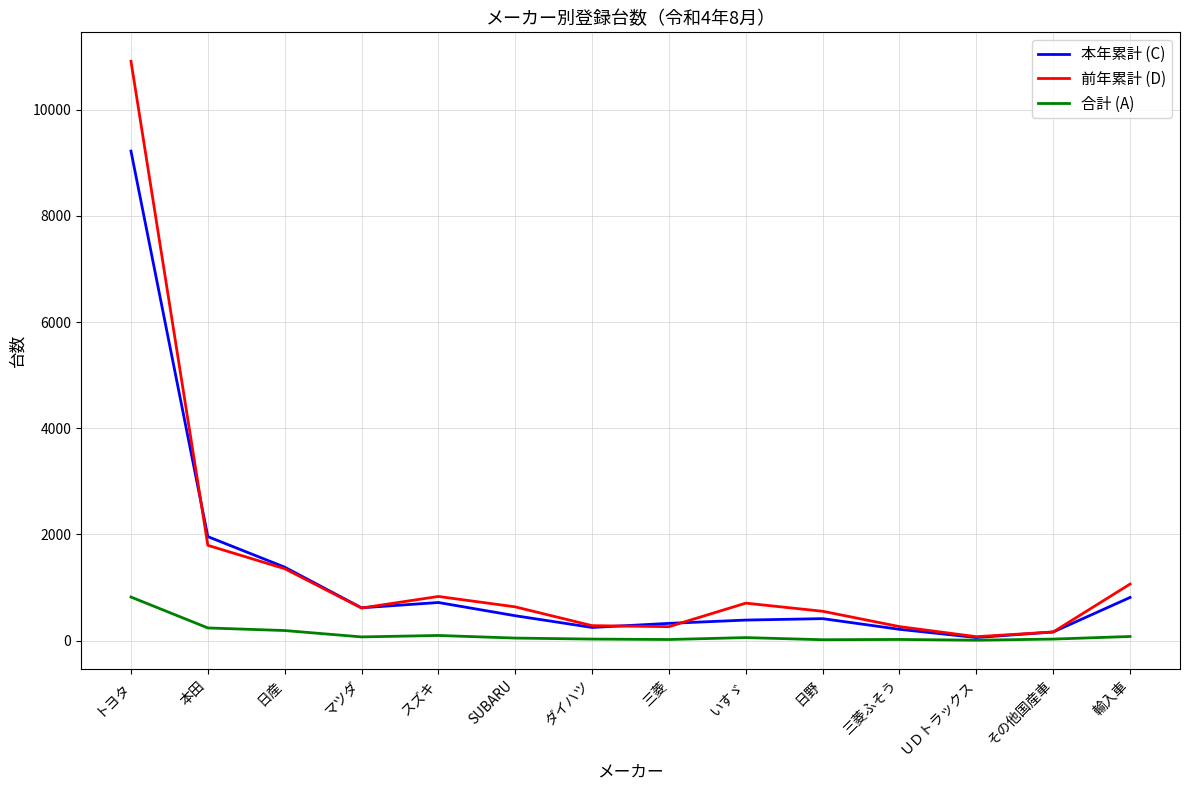

What is the total value across all series at トヨタ?

20955